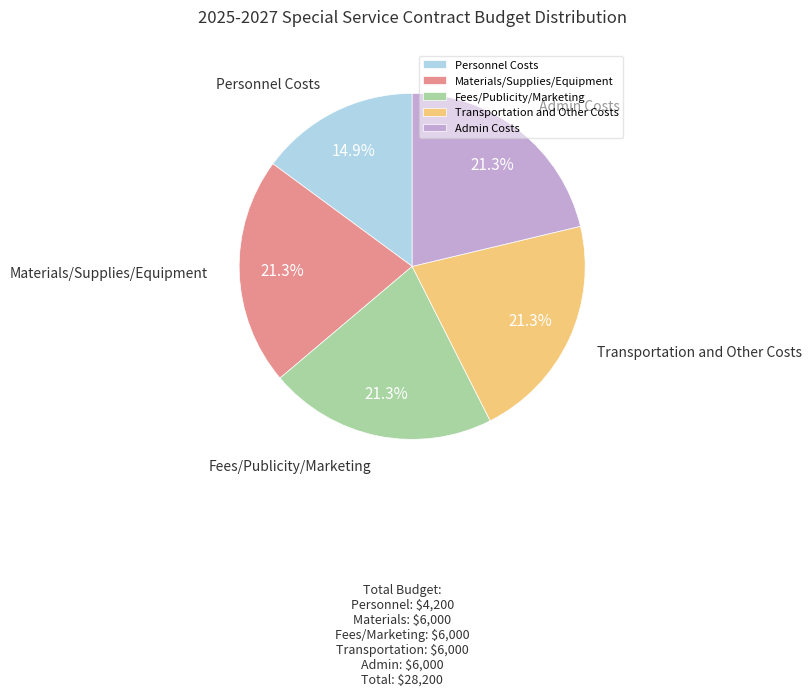

To the nearest percent, what percentage of the pie is Materials/Supplies/Equipment?

21%